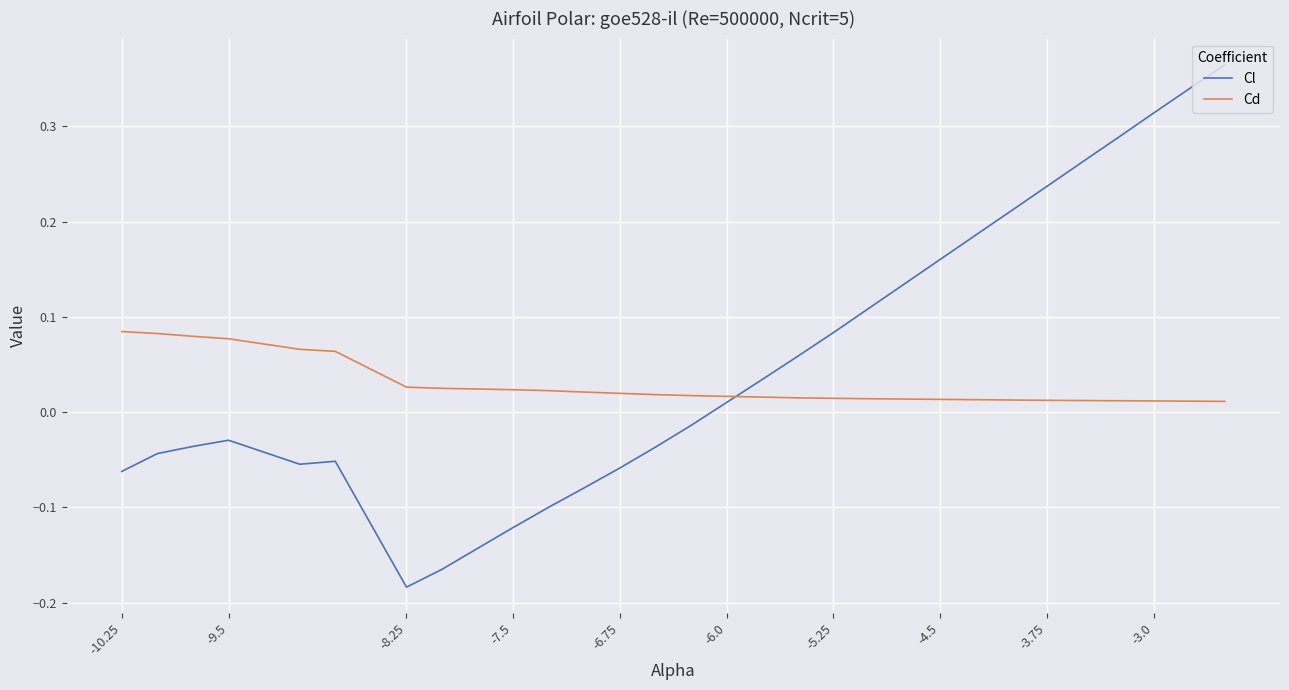

List the series in order of their overall mean, highest first.

Cl, Cd